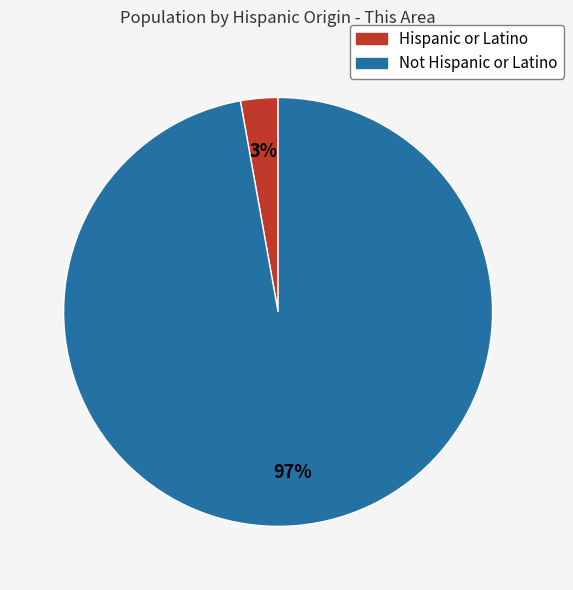

What percentage is the Hispanic or Latino slice, to the nearest percent?

3%